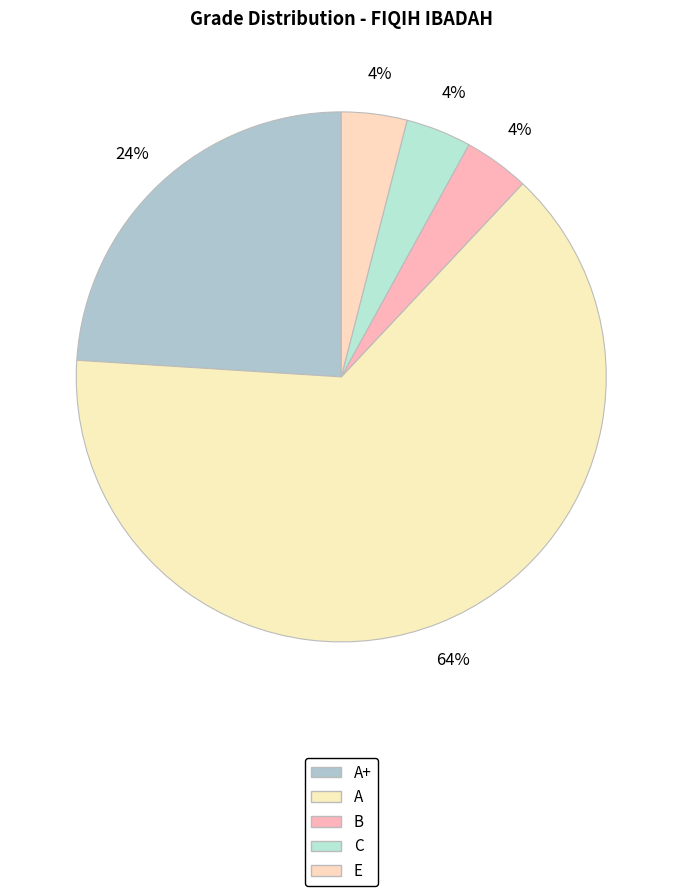

How many slices are in this pie chart?

5